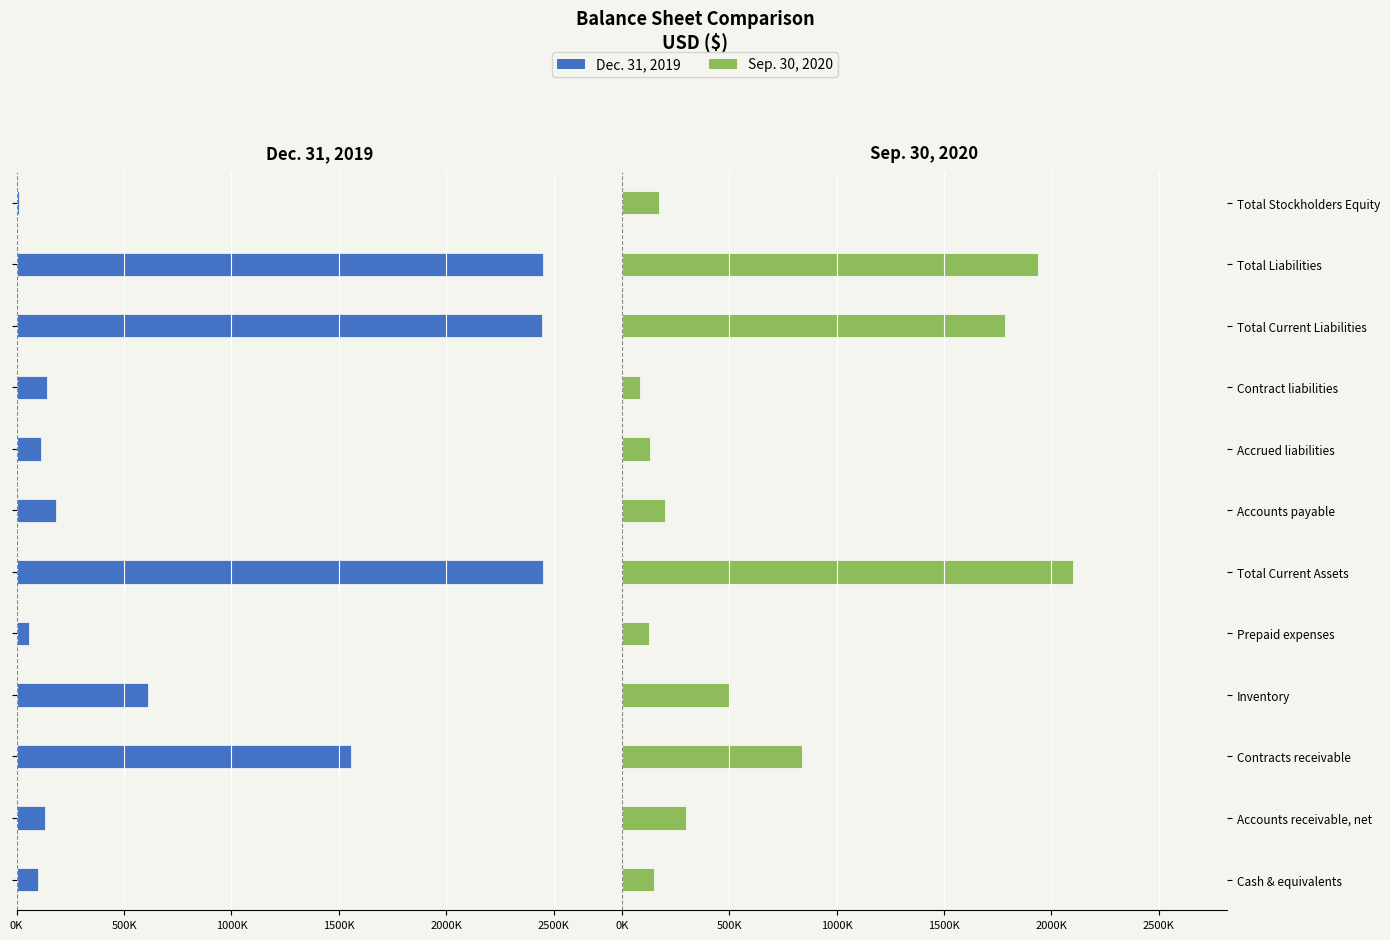

Is the value of Dec. 31, 2019 at Total Stockholders Equity greater than the value of Sep. 30, 2020 at Inventory?

No